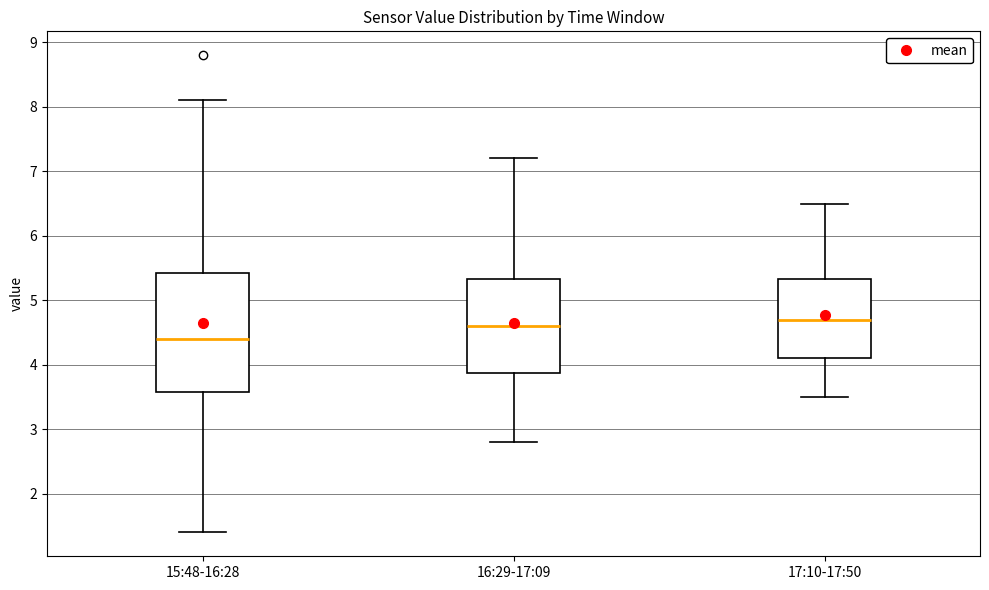

Where does the median line of the box for 15:48-16:28 sit on the y-axis? The values are not printed on the chart, so give them approximately, as read against the axis.

4.4